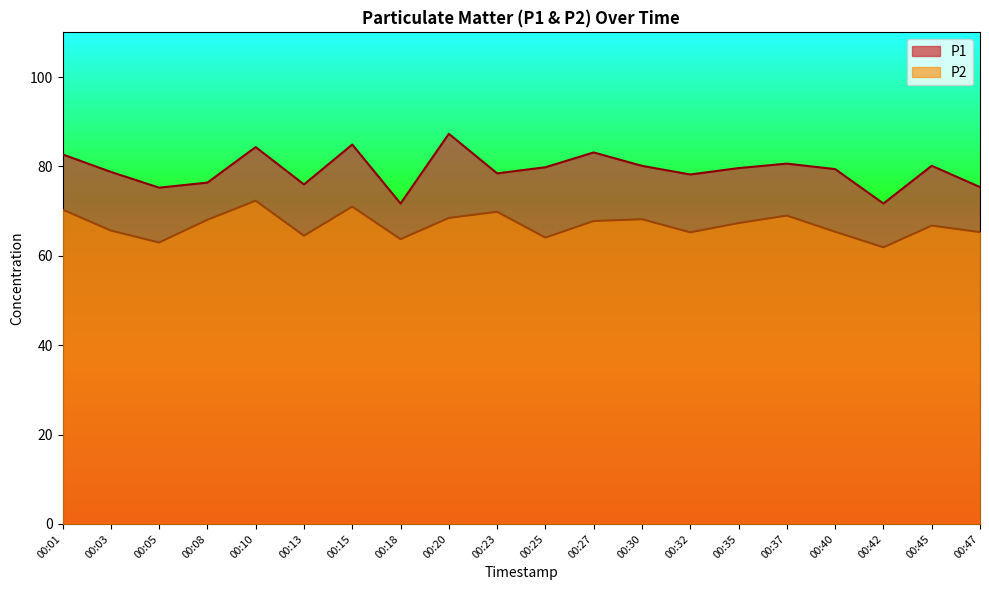

How many lines are shown in the chart?

2